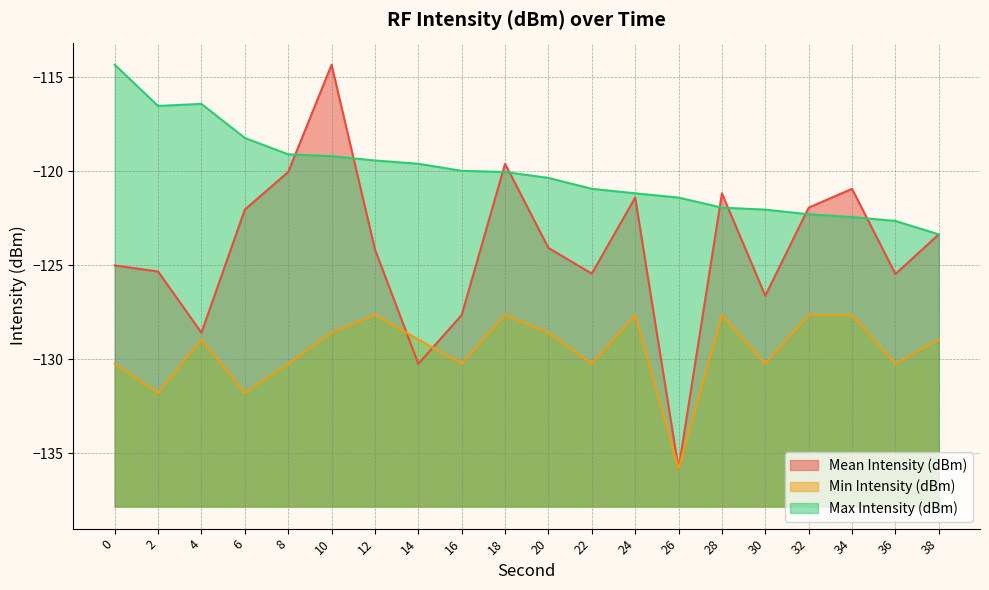

Where is the first local minimum for Max Intensity (dBm)?

2